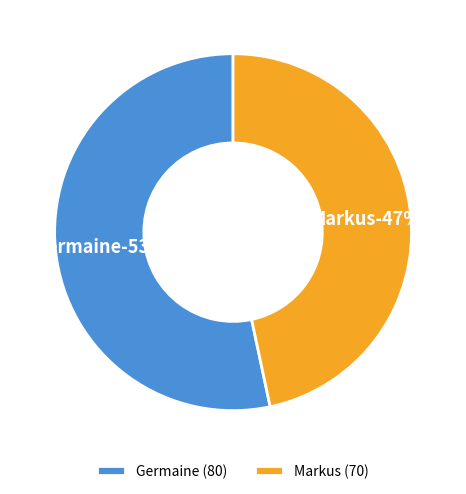

What percentage is the Markus slice, to the nearest percent?

47%